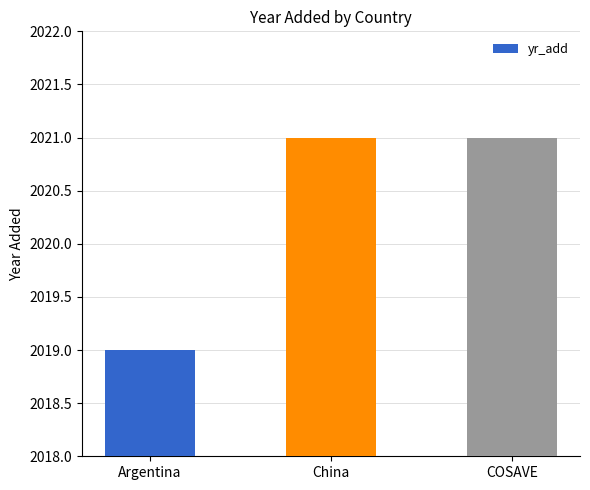

What is the sum of all values?

6061